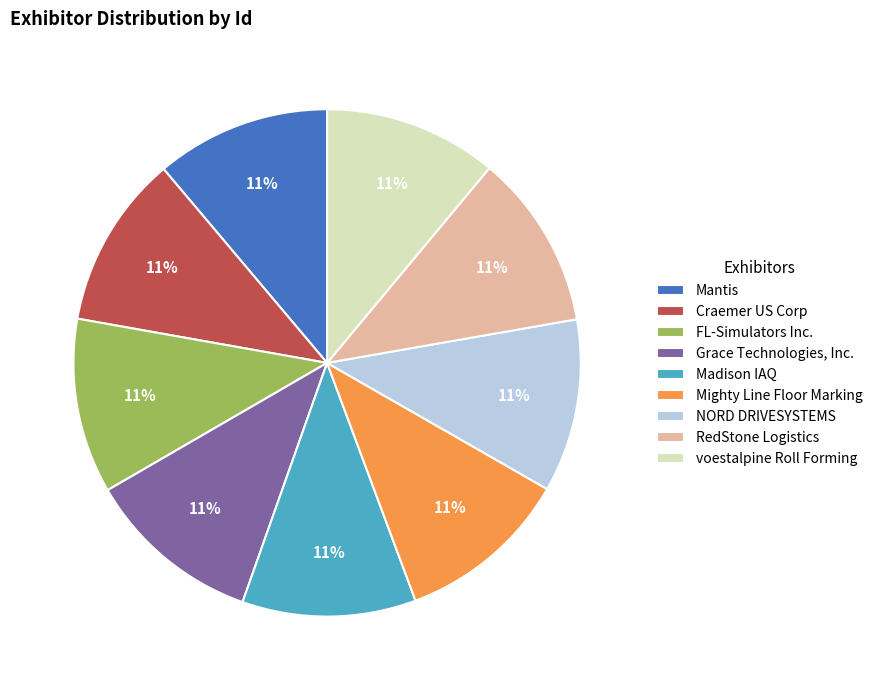

Count the number of slices in the pie.

9